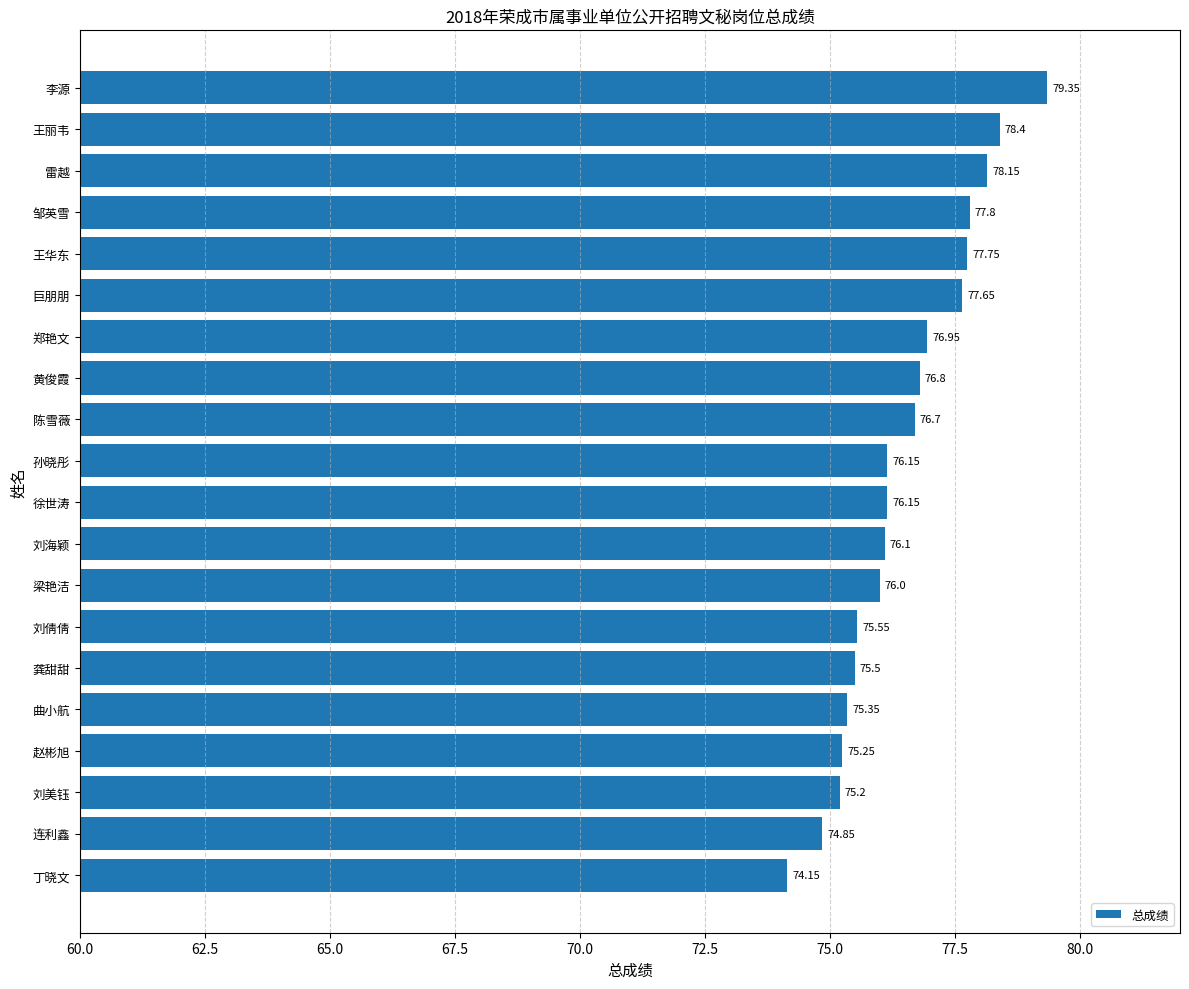

Which category has the lowest value across all series?

丁晓文